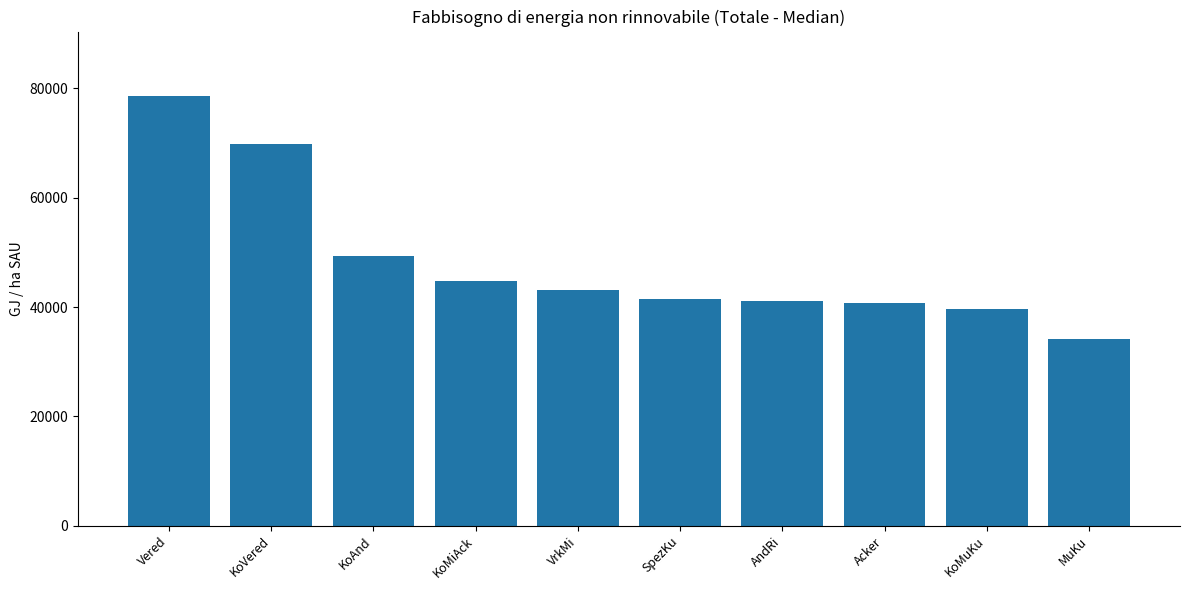

Is it true that the value at Acker is 40726.5?

True